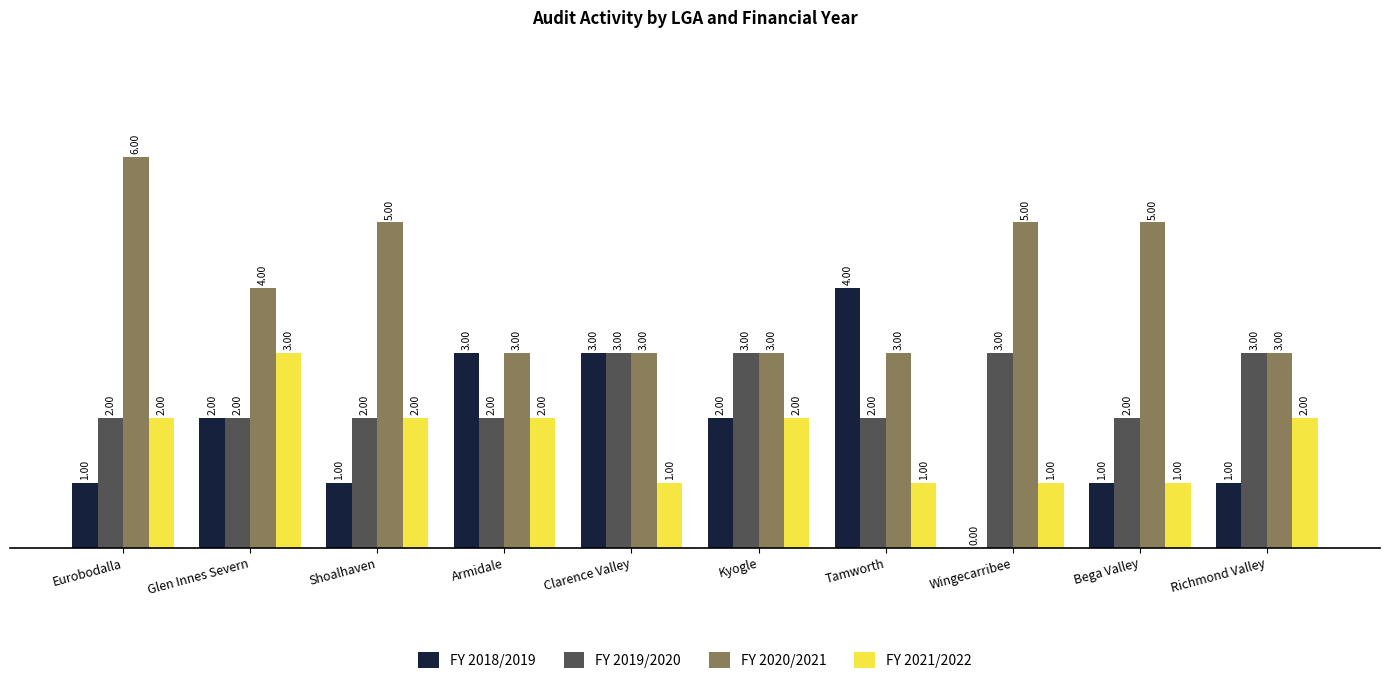

What is the total value across all series at Shoalhaven?

10